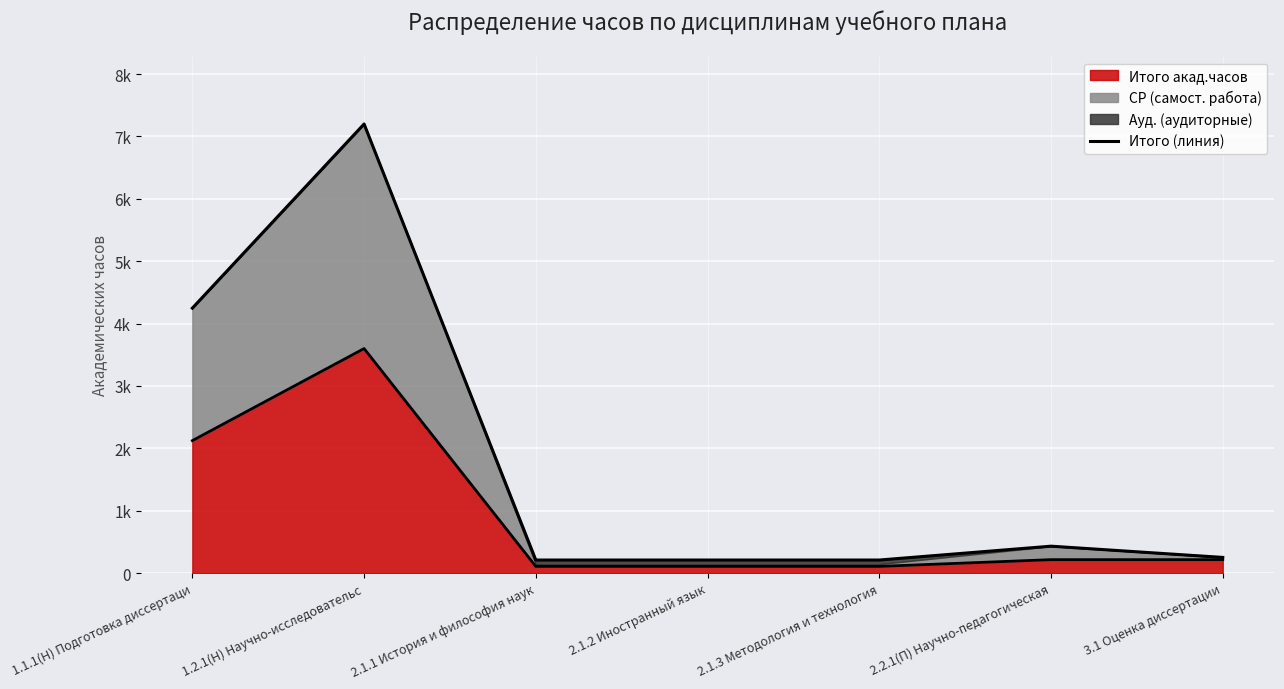

At which category does the chart reach its minimum across all series?

2.1.1 История и философия наук